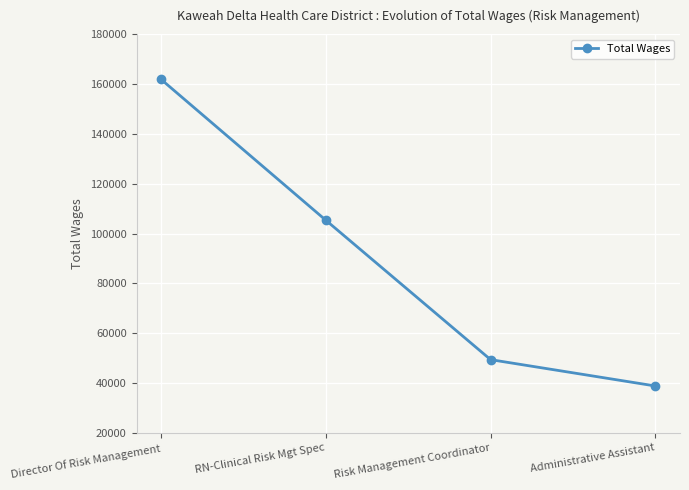

Is it true that the value at Risk Management Coordinator is 87679?

False